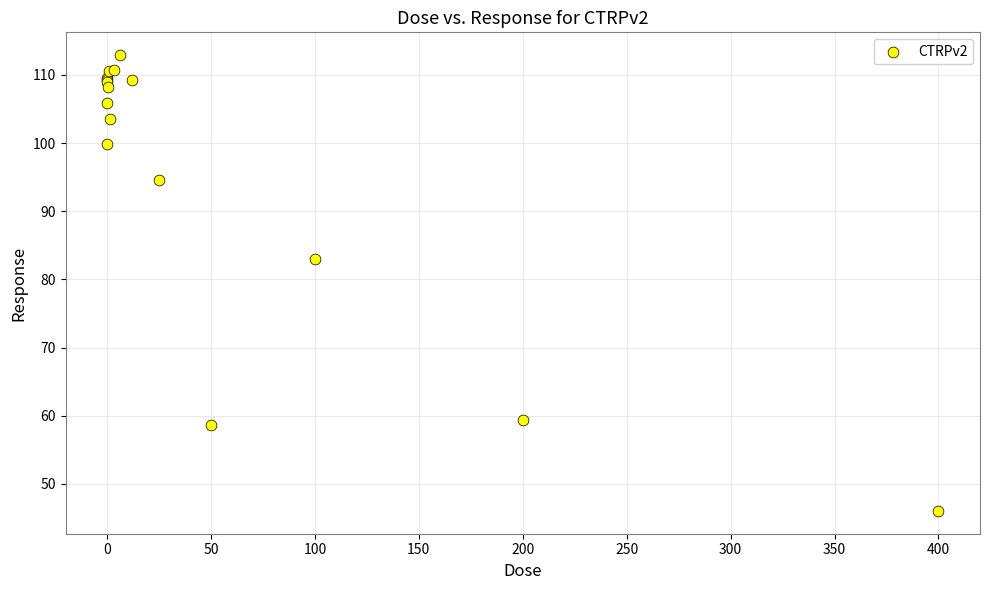

What Y value in the scatter plot is closest to 79?

83.0